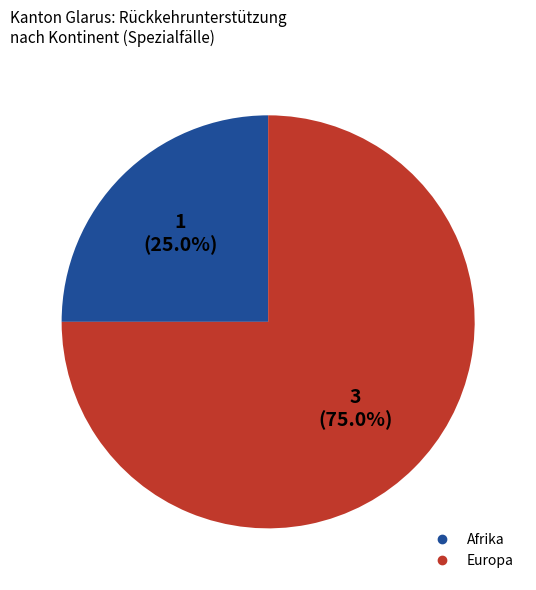

Is there any slice that represents more than half of the pie?

Yes